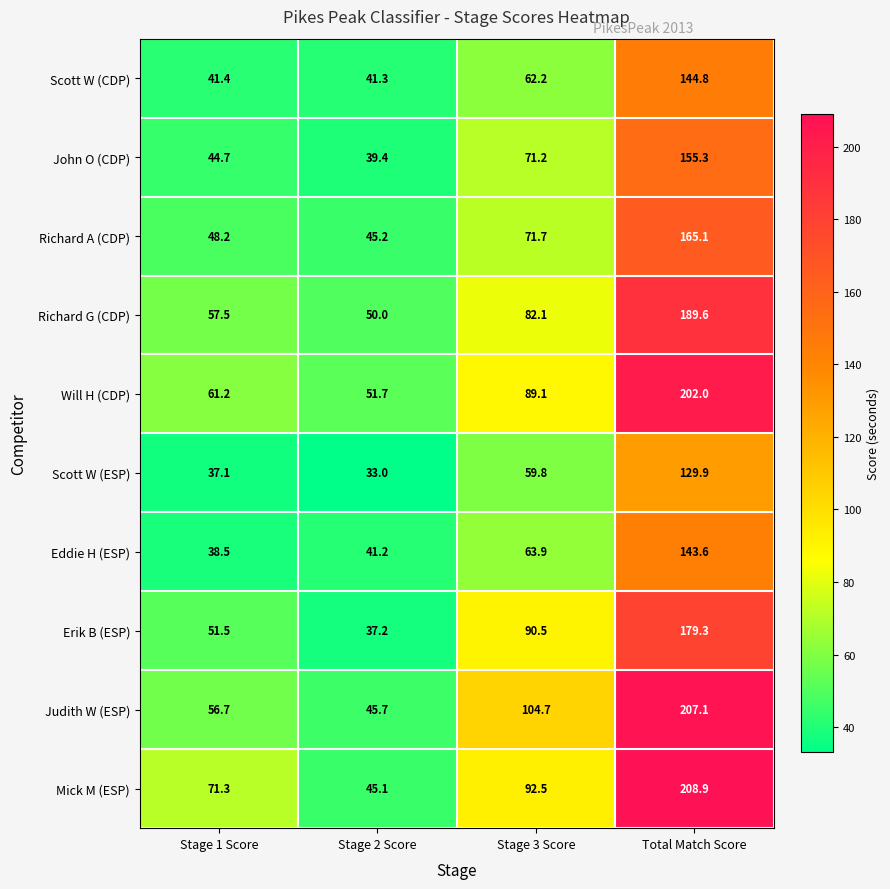

How many data points in Richard A (CDP) are less than 71?

2